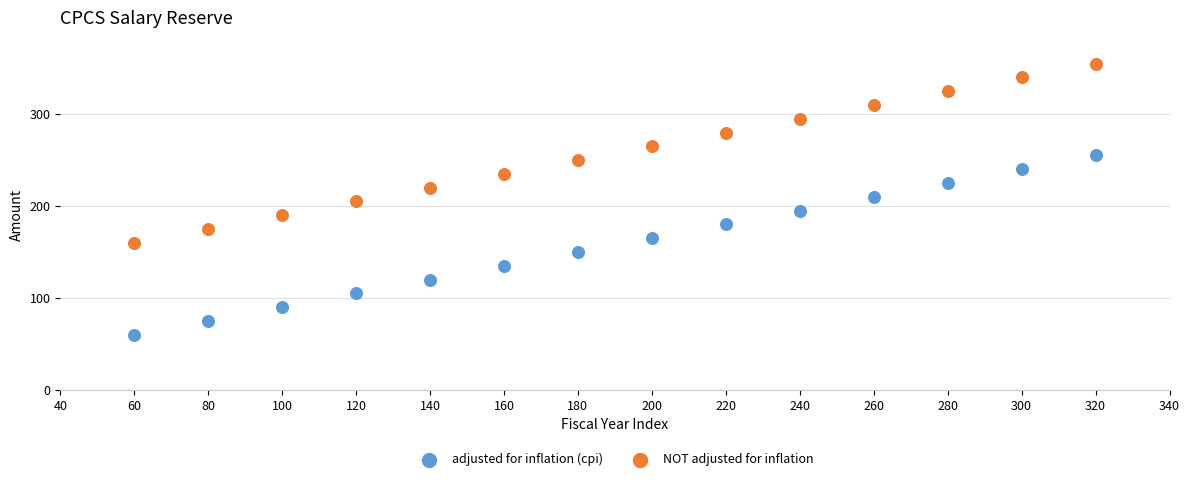

Across all data points, what is the range of Y values (max minus min)?

295